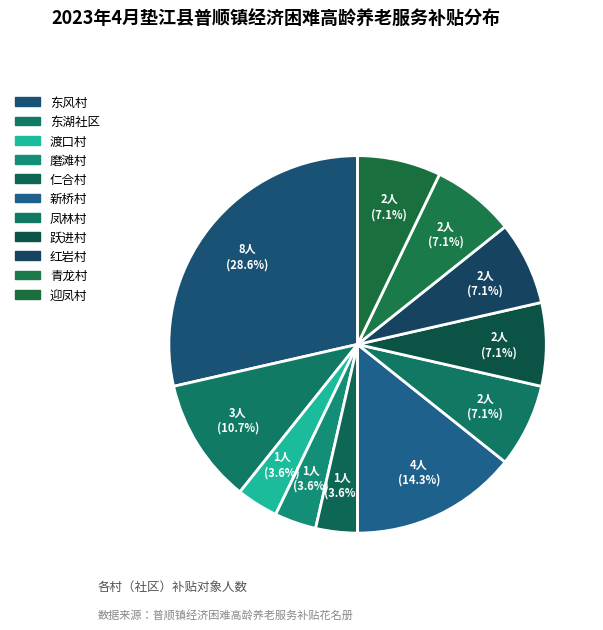

To the nearest percent, what is the difference between the largest and smallest slice percentages?

25%